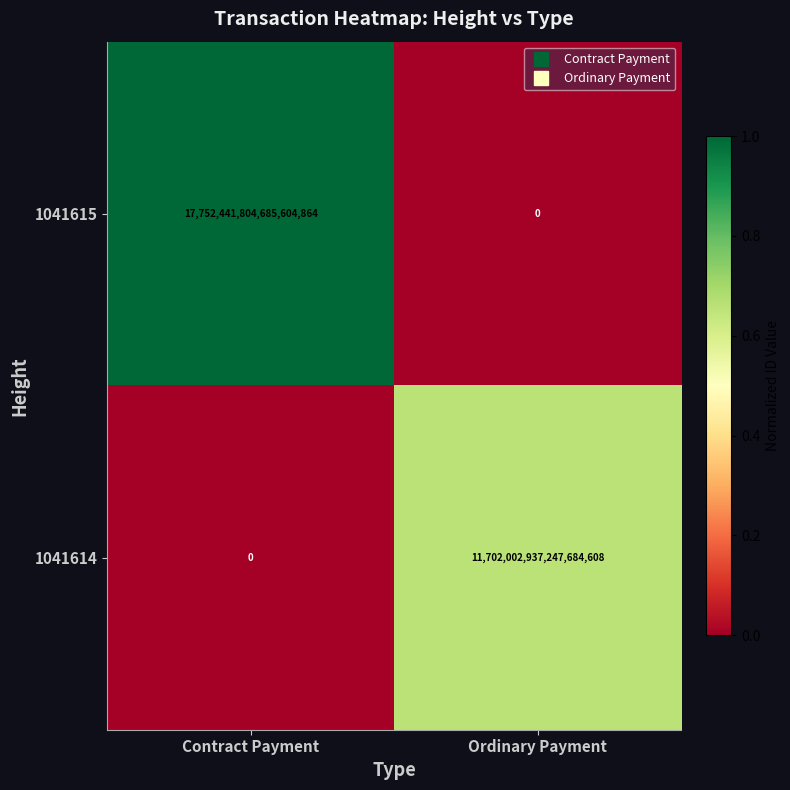

Is it true that 1041614 equals 0 at Contract Payment?

True